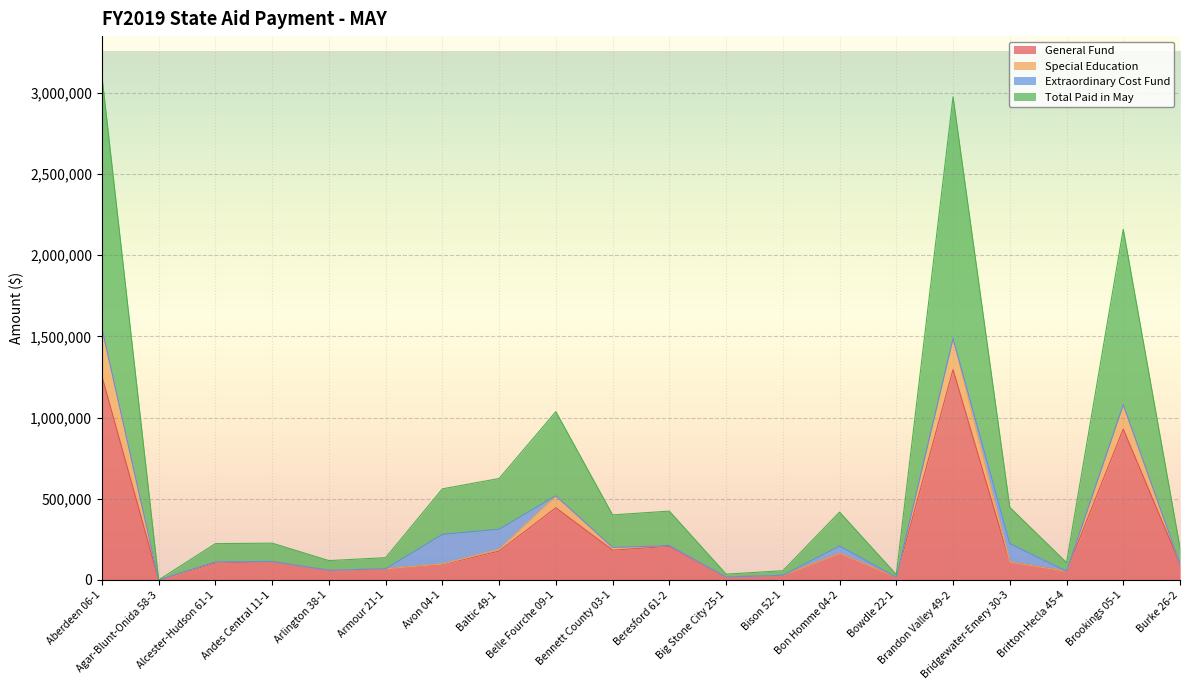

The General Fund series shows 109478 at Bridgewater-Emery 30-3. True or false?

True